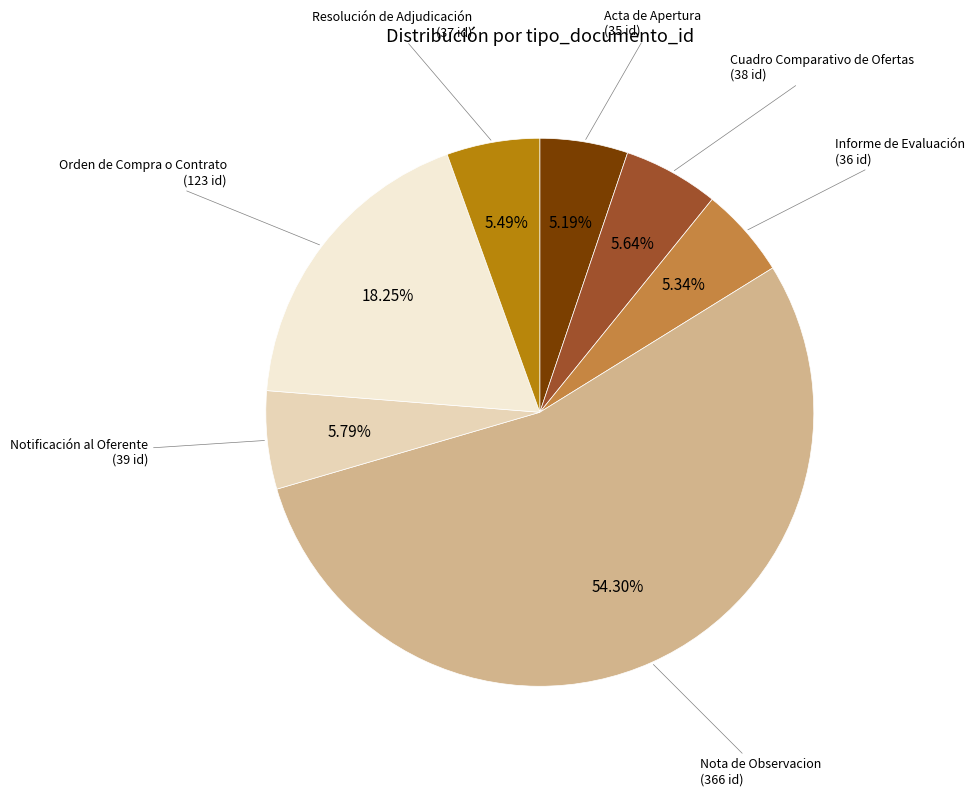

How many slices are in this pie chart?

7